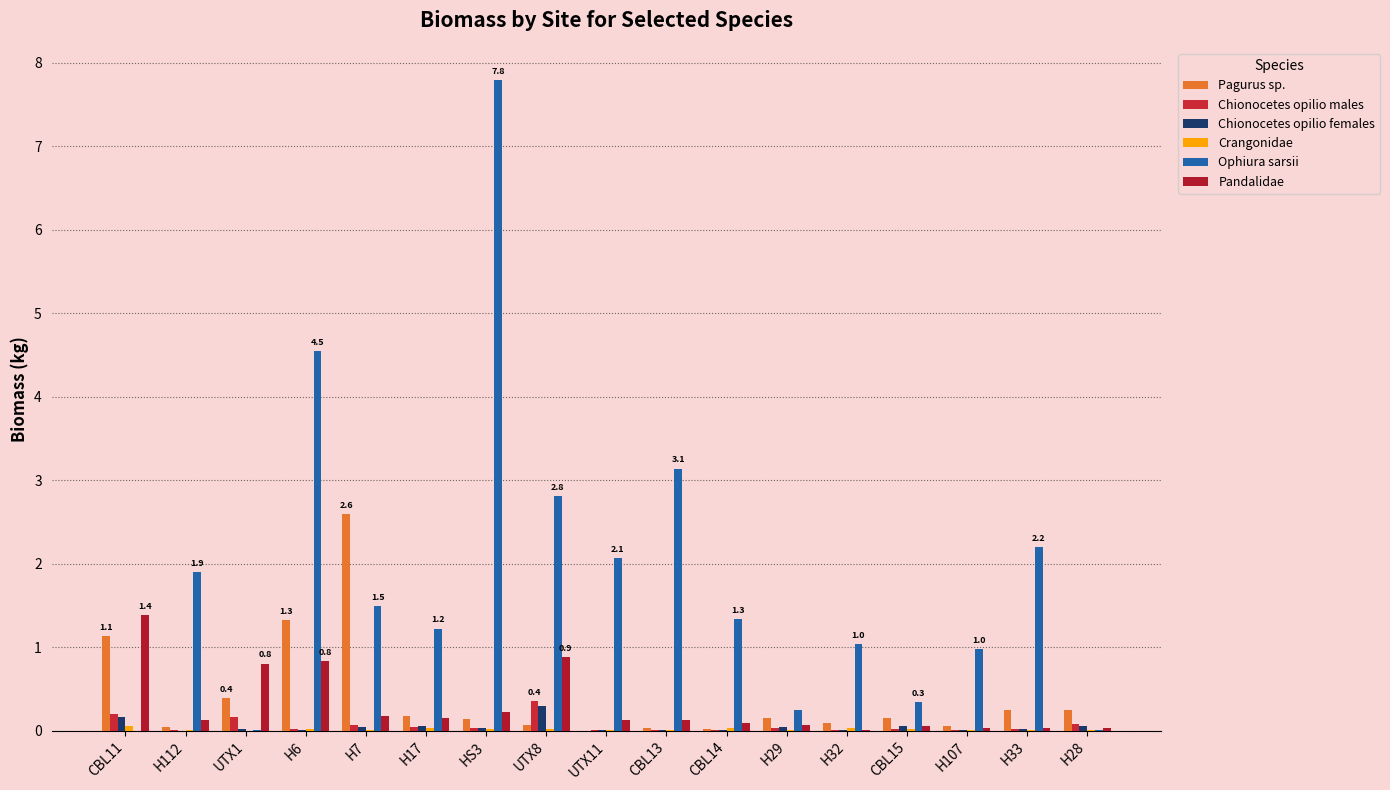

How many series are shown in this chart?

6